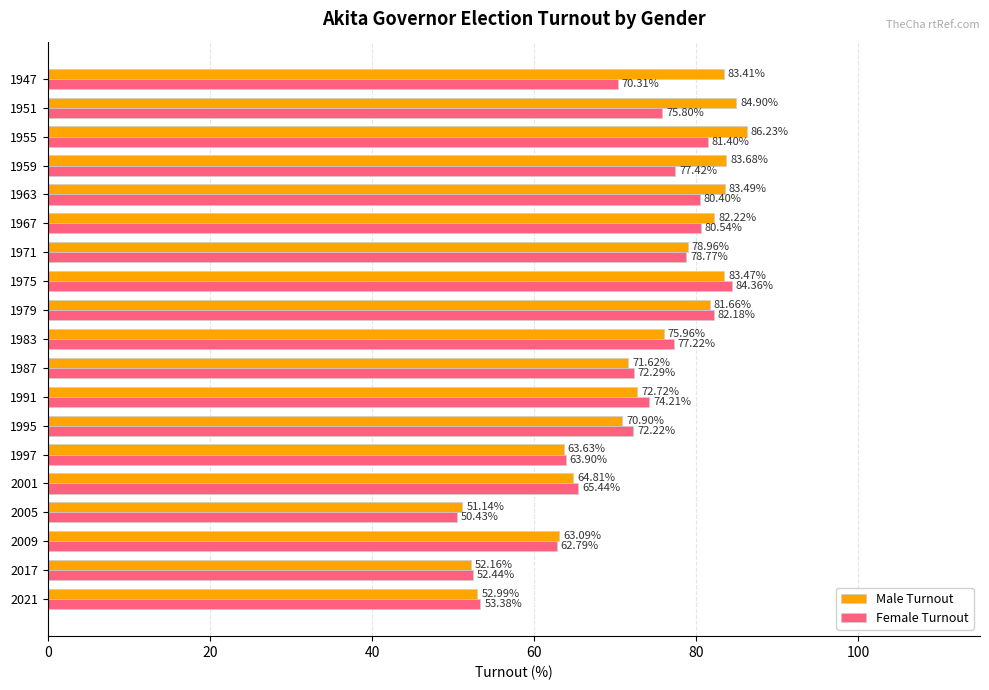

Which series changed the most between 2009 and 1951?

Male Turnout